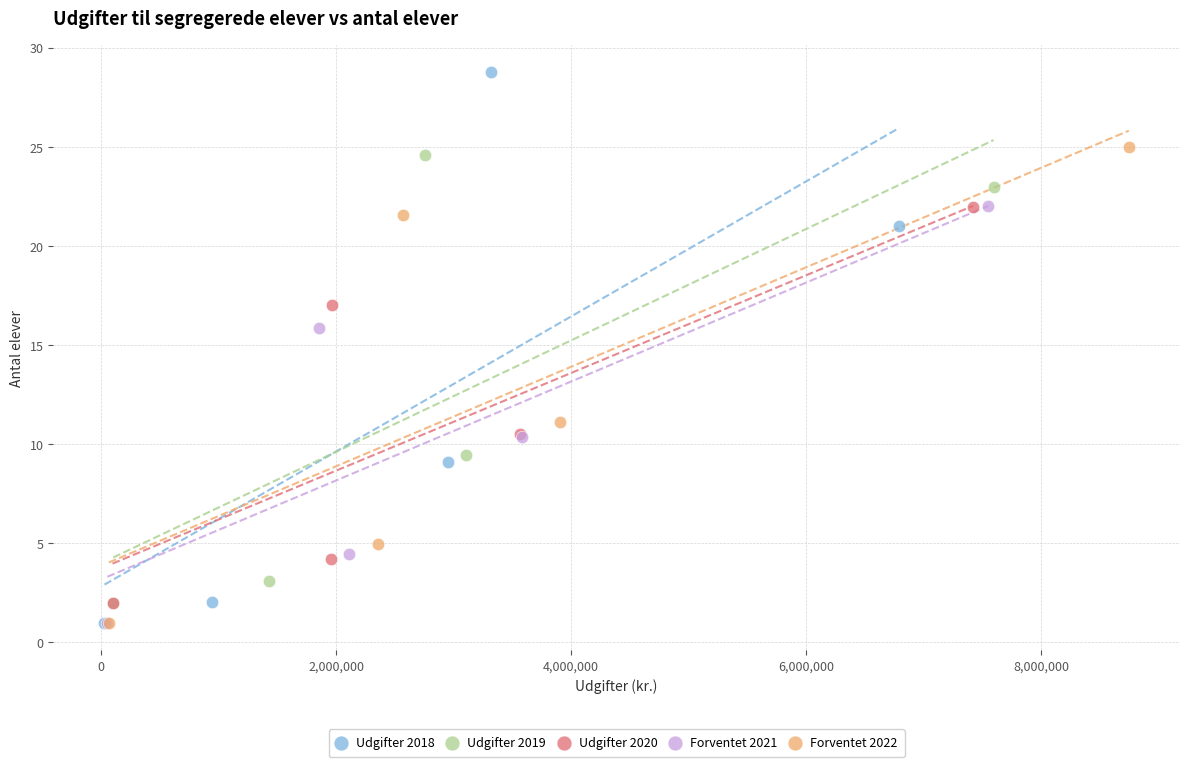

Which series has the widest spread of Y values?

Udgifter 2018